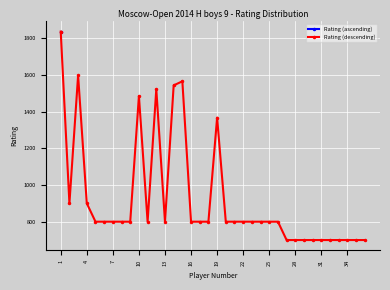

How many data points are less than 800?

10